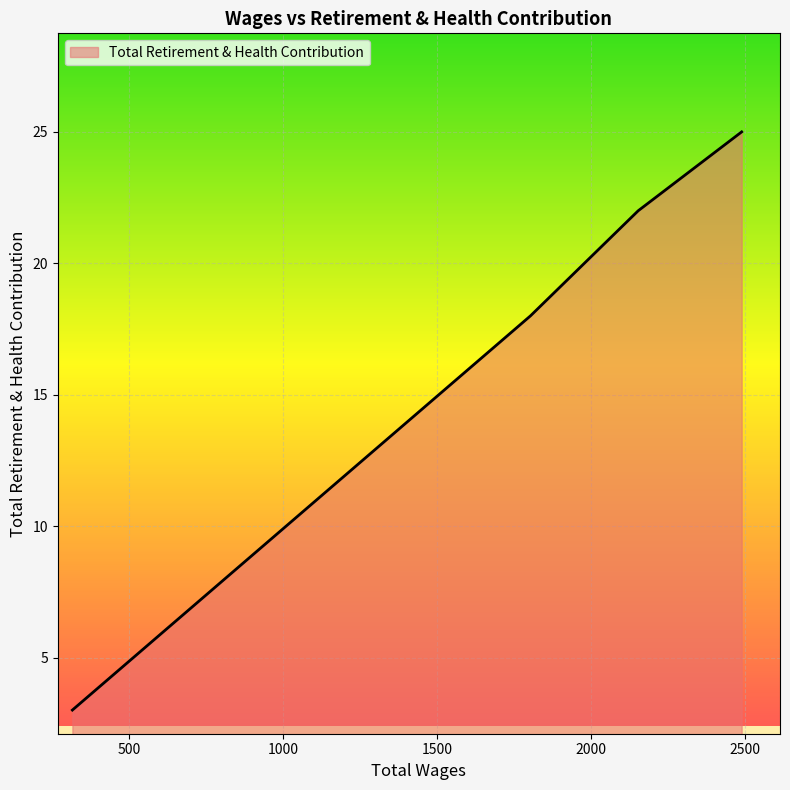

True or false: the data has more than 0 interior local peaks.

False